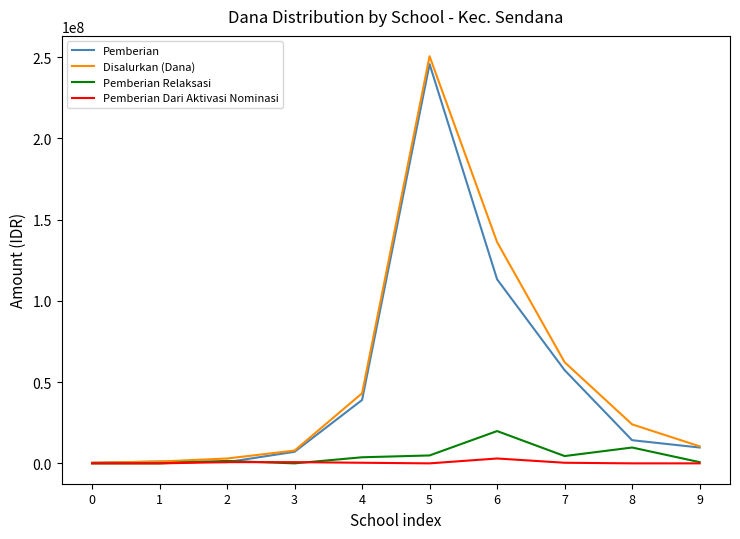

The value of Pemberian Relaksasi at 8 is 9750000. True or false?

True